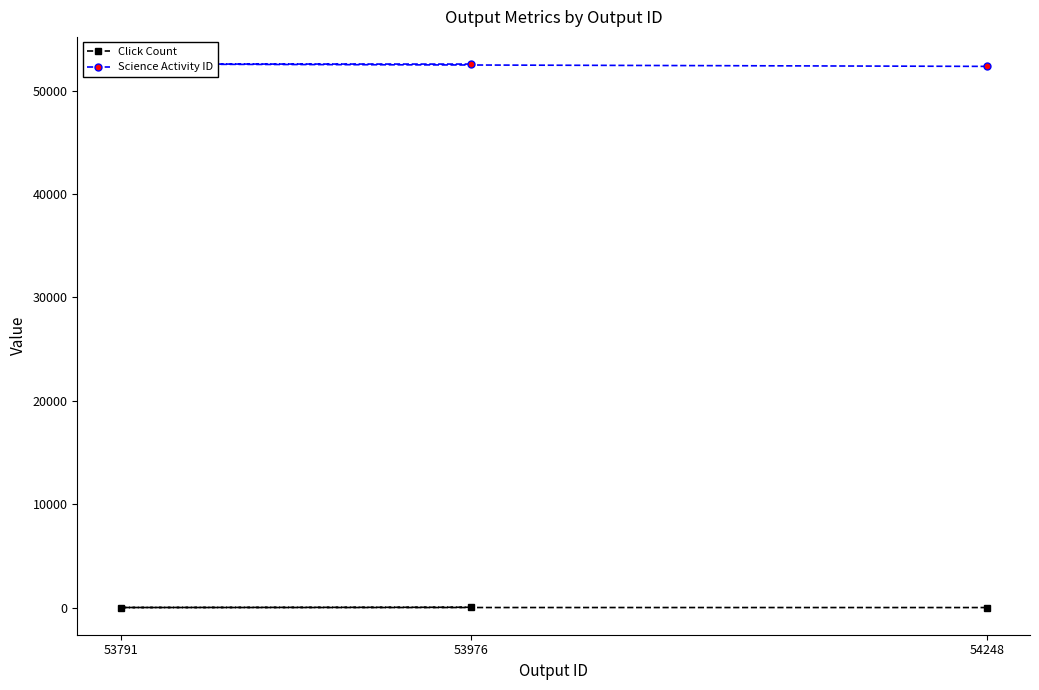

What is the value of the Click Count point at the 3rd from the left?

0